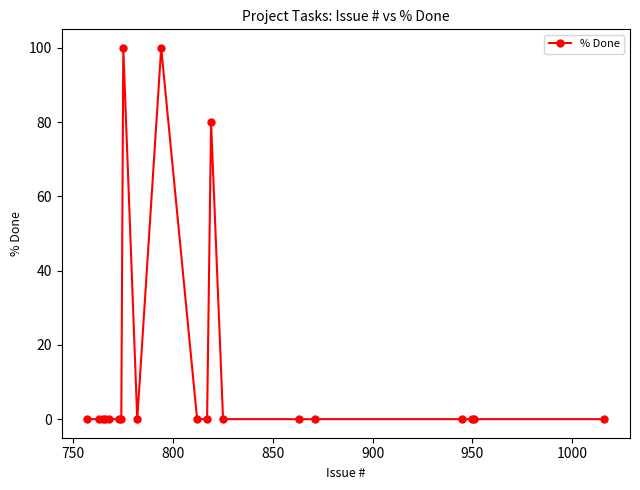

Does the chart display data point markers on the line(s)?

Yes